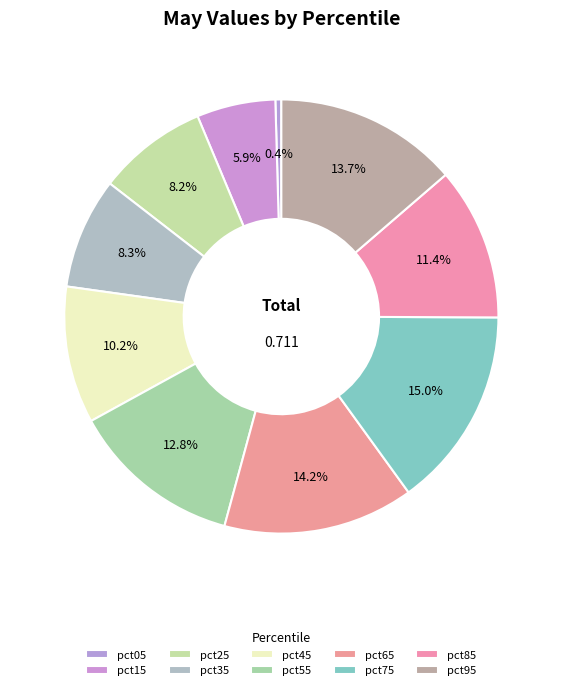

To the nearest percent, what portion does pct65 represent?

14%